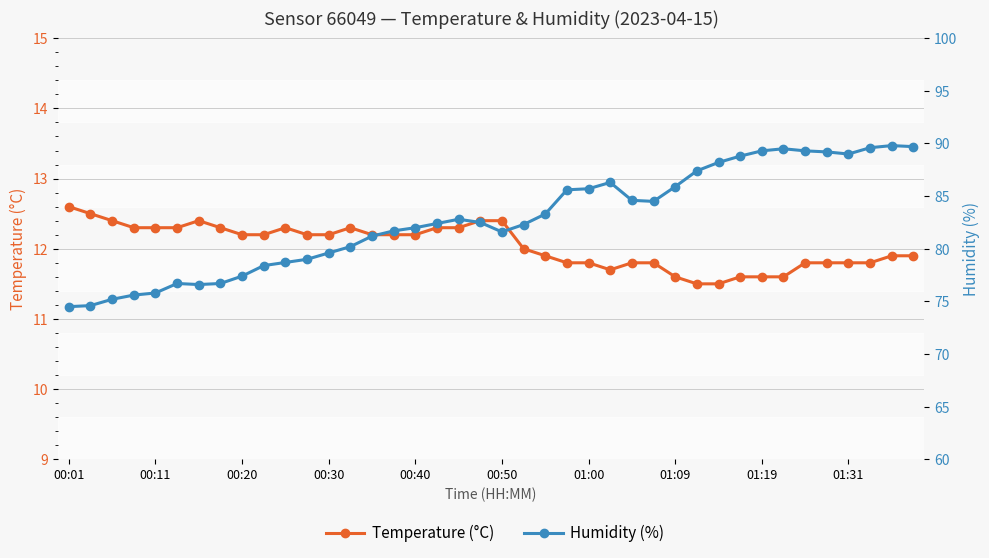

What is the difference between the maximum and second lowest values in the temperature series?

1.1